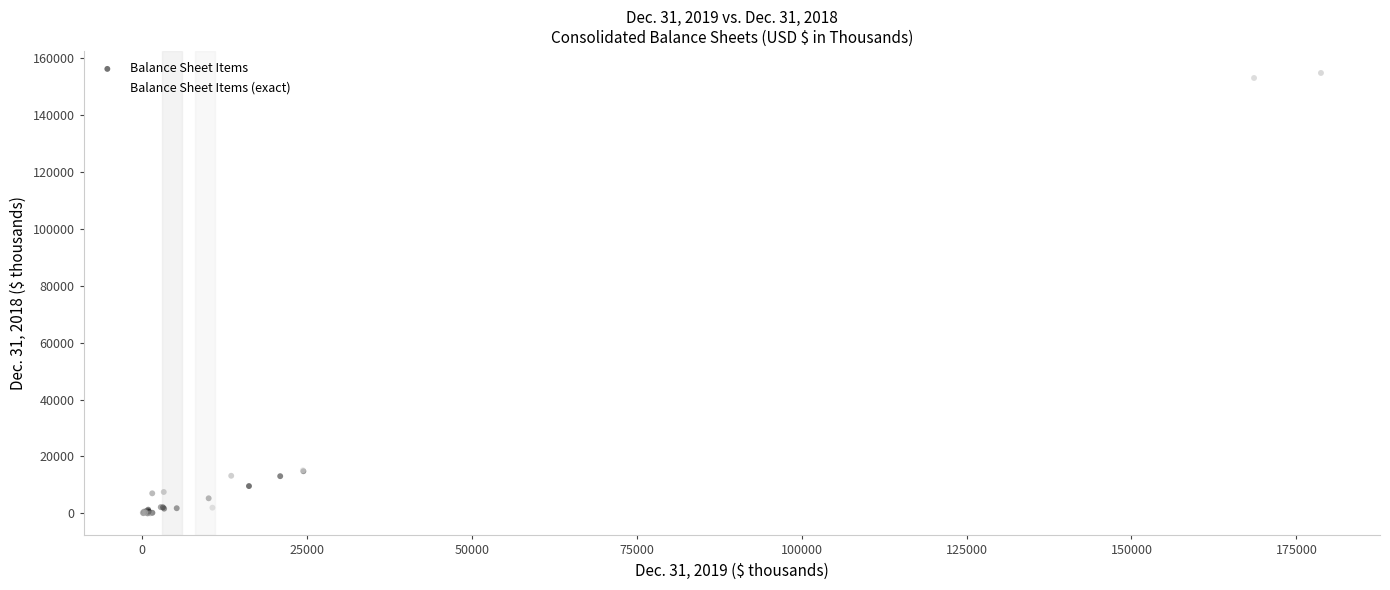

Which series has the largest Y range (max minus min)?

Balance Sheet Items